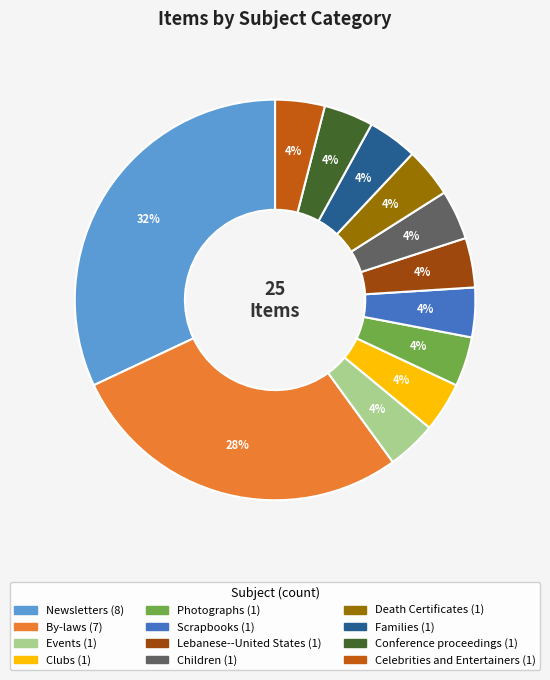

Combined, do Clubs and Conference proceedings account for over 50%?

No